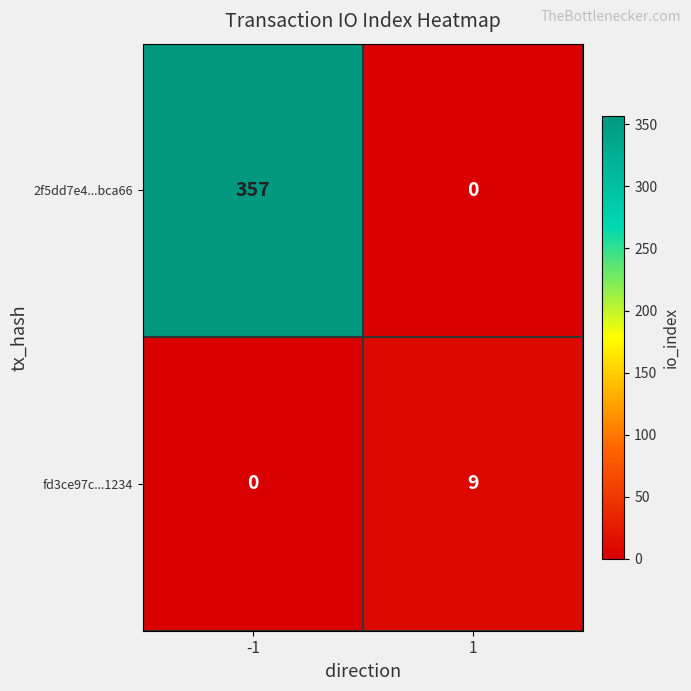

Which series has the widest spread of values?

2f5dd7e4...bca66